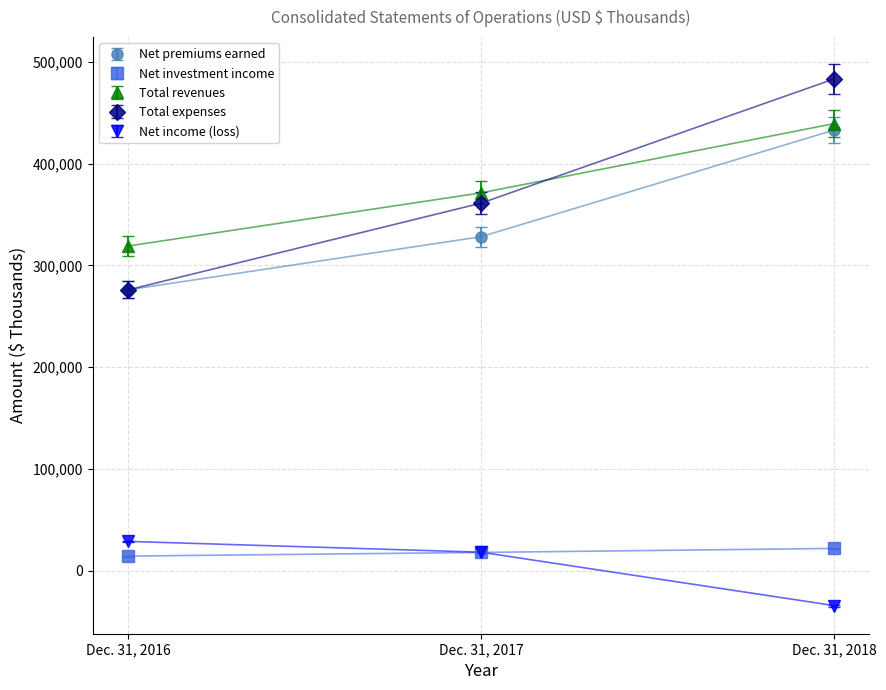

What is the total value across all series at Dec. 31, 2018?

1343063